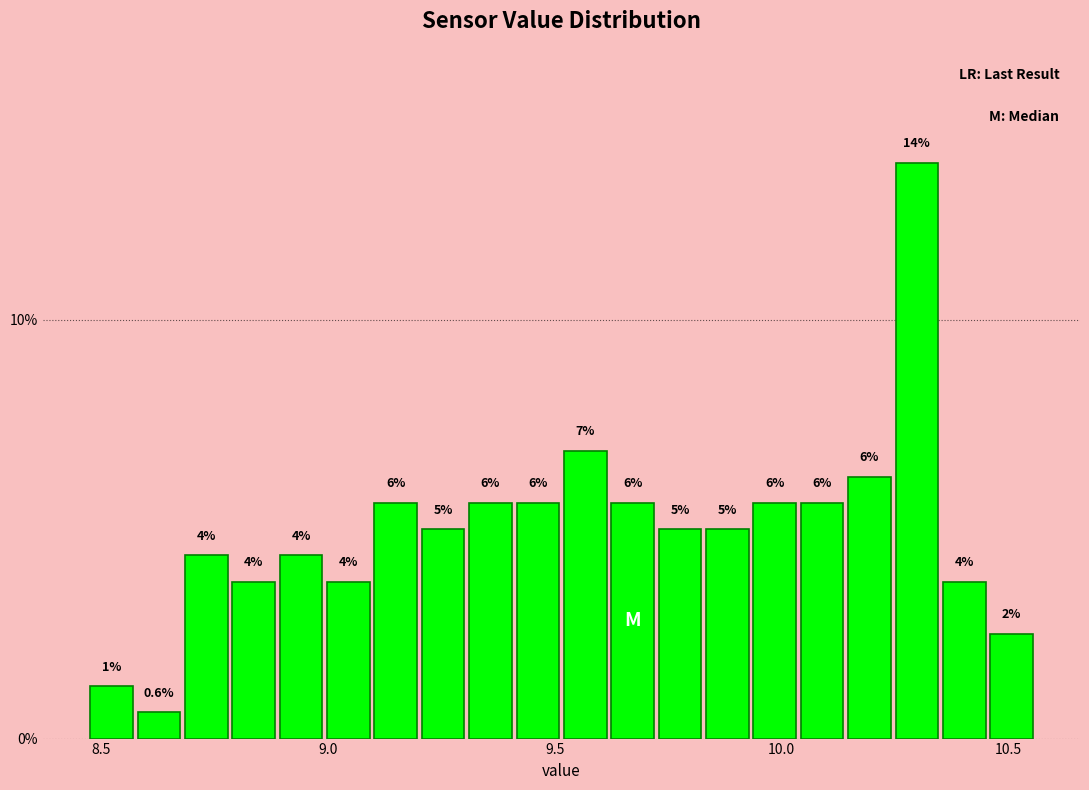

Around what value on the x-axis is the tallest bar? Give the approximate position of its centre, as read against the axis.

10.30